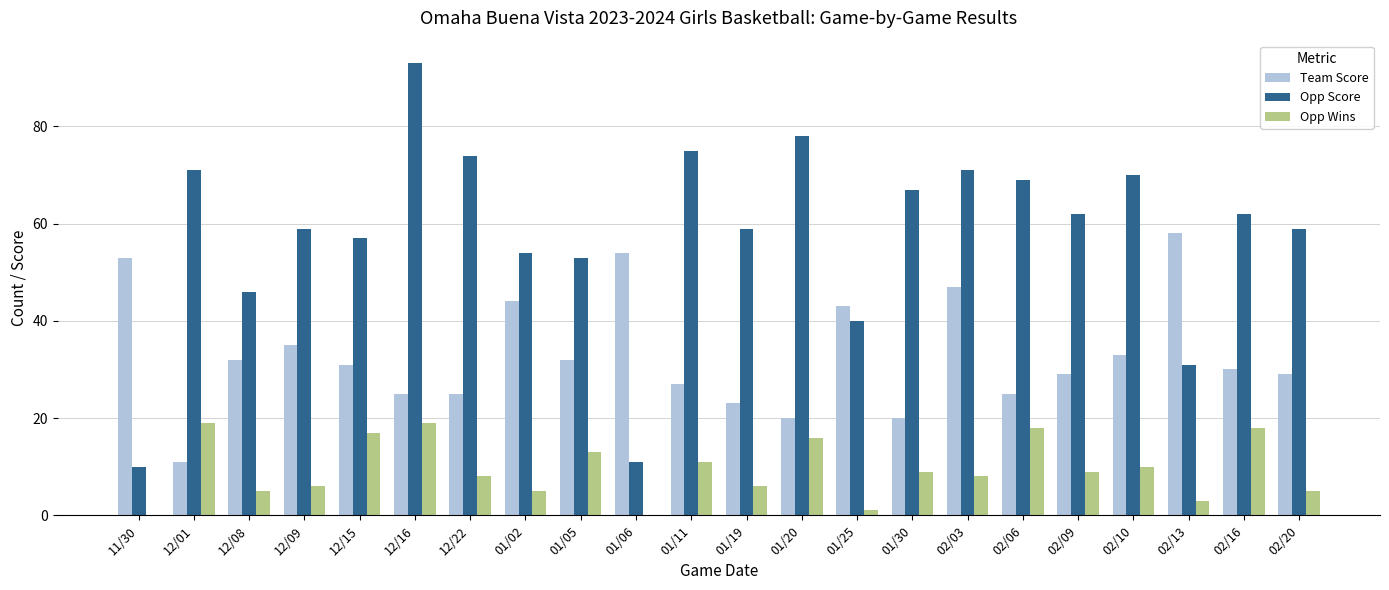

Reading left to right, what are all the values shown in this chart?

Team Score: 11/30=53	12/01=11	12/08=32	12/09=35	12/15=31	12/16=25	12/22=25	01/02=44	01/05=32	01/06=54	01/11=27	01/19=23	01/20=20	01/25=43	01/30=20	02/03=47	02/06=25	02/09=29	02/10=33	02/13=58	02/16=30	02/20=29
Opp Score: 11/30=10	12/01=71	12/08=46	12/09=59	12/15=57	12/16=93	12/22=74	01/02=54	01/05=53	01/06=11	01/11=75	01/19=59	01/20=78	01/25=40	01/30=67	02/03=71	02/06=69	02/09=62	02/10=70	02/13=31	02/16=62	02/20=59
Opp Wins: 11/30=0	12/01=19	12/08=5	12/09=6	12/15=17	12/16=19	12/22=8	01/02=5	01/05=13	01/06=0	01/11=11	01/19=6	01/20=16	01/25=1	01/30=9	02/03=8	02/06=18	02/09=9	02/10=10	02/13=3	02/16=18	02/20=5